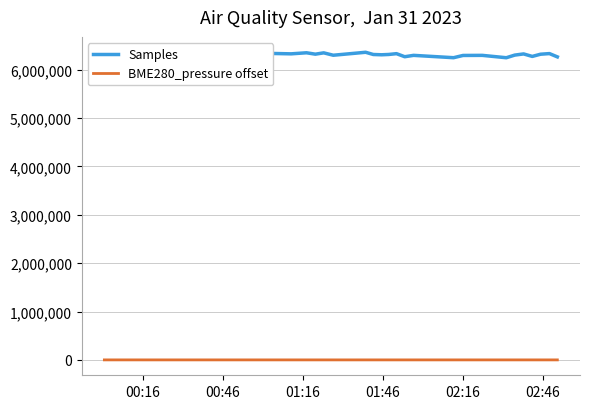

What is the average value of the BME280_pressure offset series?

104.6